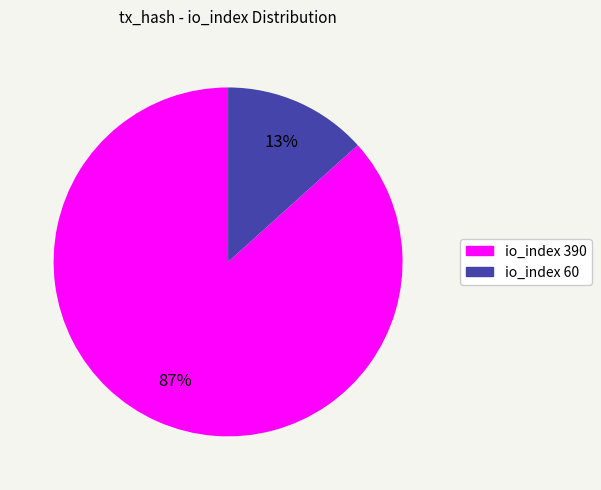

Which category accounts for the majority?

io_index 390